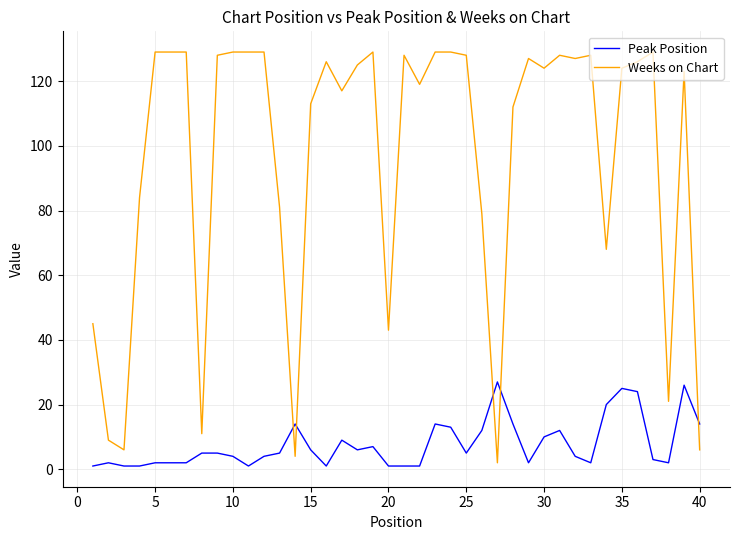

Which series has the largest total across all categories?

Weeks on Chart